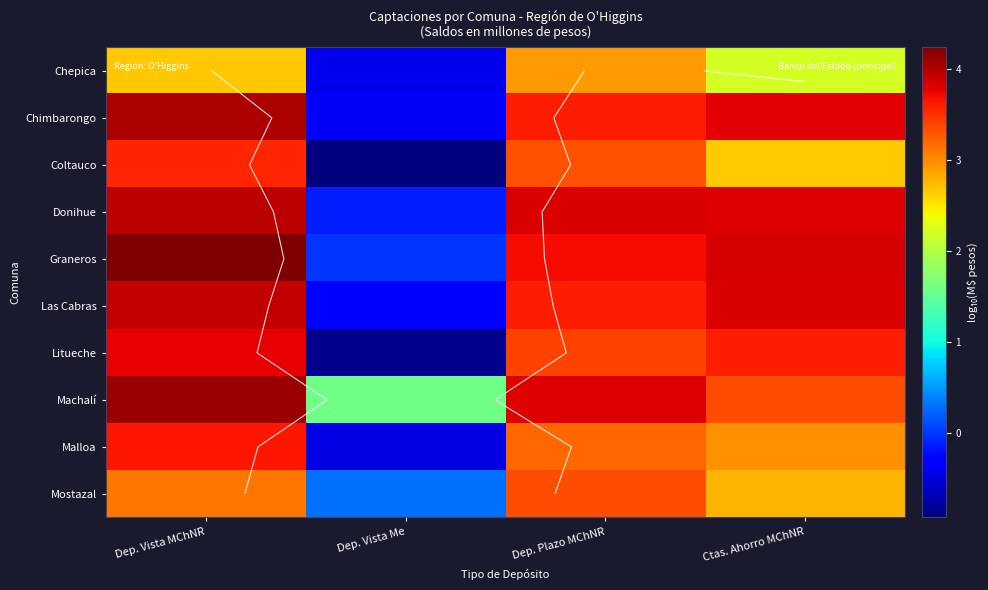

What is the difference between the Litueche values at Dep. Vista MChNR and Dep. Plazo MChNR?

0.4